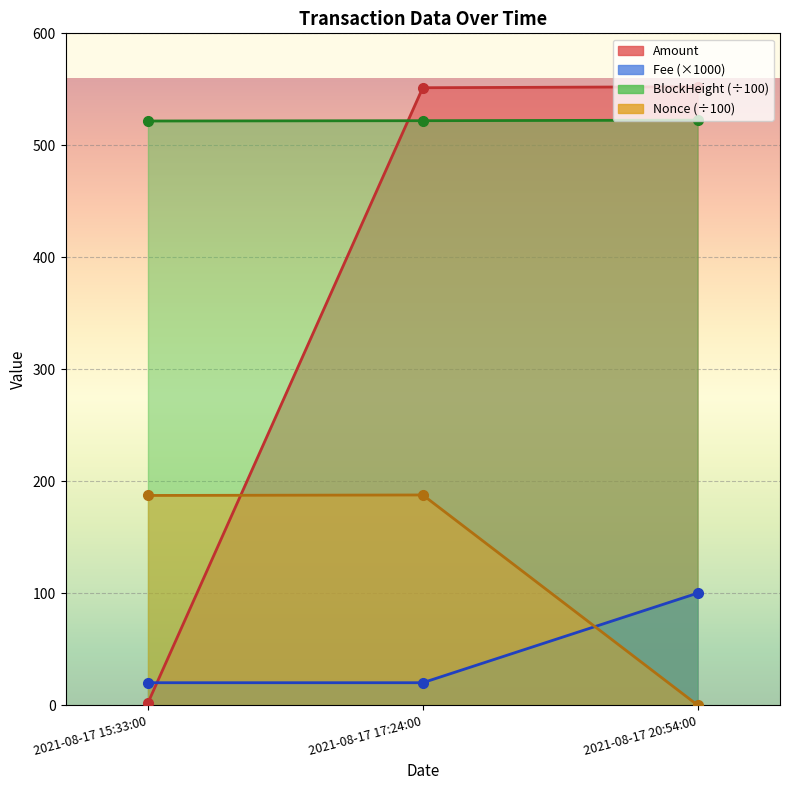

Reading left to right, what are all the values shown in this chart?

Amount: 20.0	20.0	100.0
Fee: 2.0	551.4	552.3